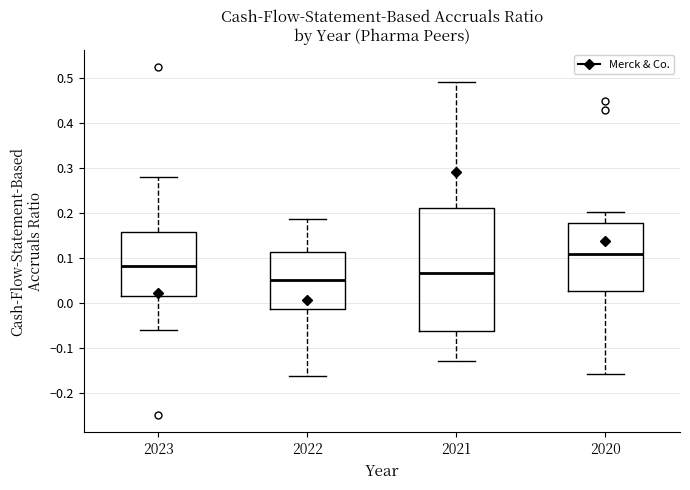

Reading left to right, transcribe this box plot: for each box, give where its median line is, the range the box spans, and where its two whiskers end, as read against the y-axis. The values are not printed on the chart, so give them approximately, as read against the axis.

2023: median 0.08, box 0.02 to 0.16, whiskers -0.06 to 0.28
2022: median 0.05, box -0.01 to 0.11, whiskers -0.16 to 0.19
2021: median 0.07, box -0.06 to 0.21, whiskers -0.13 to 0.49
2020: median 0.11, box 0.03 to 0.18, whiskers -0.16 to 0.20